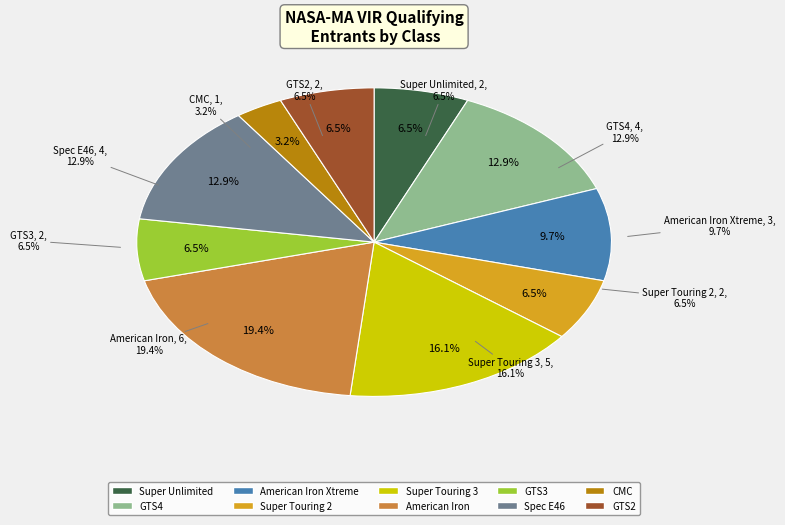

To the nearest percent, what percentage of the pie is CMC?

3%